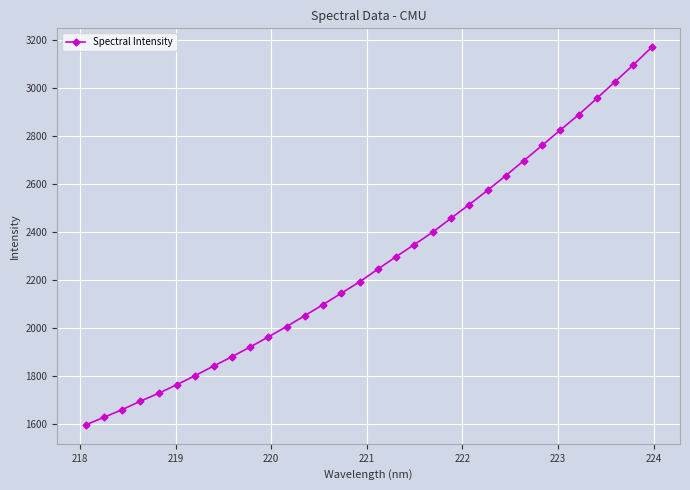

What is the greatest value displayed?

3170.5